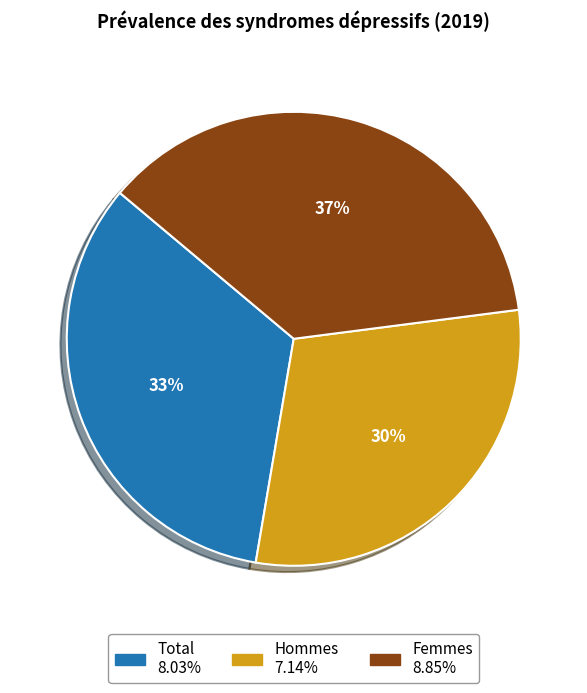

To the nearest percent, what percentage of the pie is Hommes?

30%